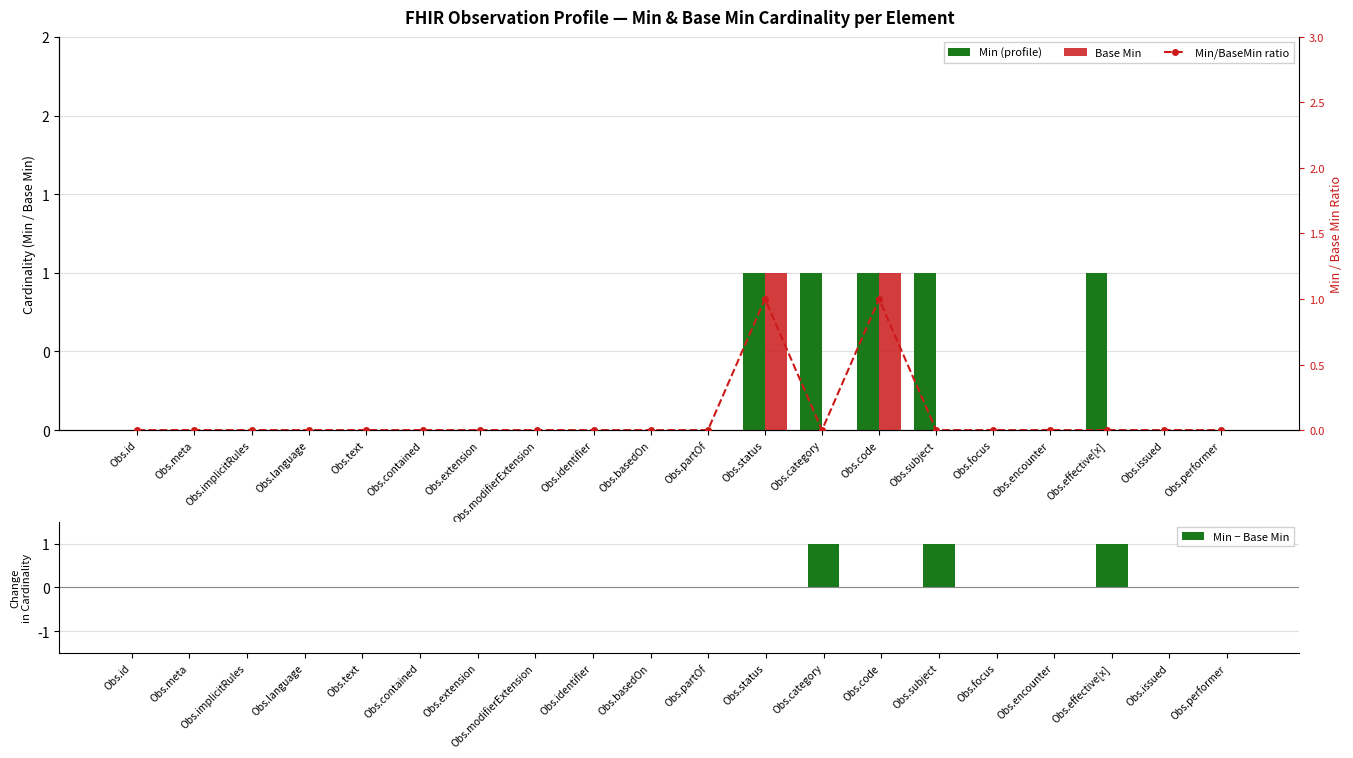

How many groups of bars are there?

20